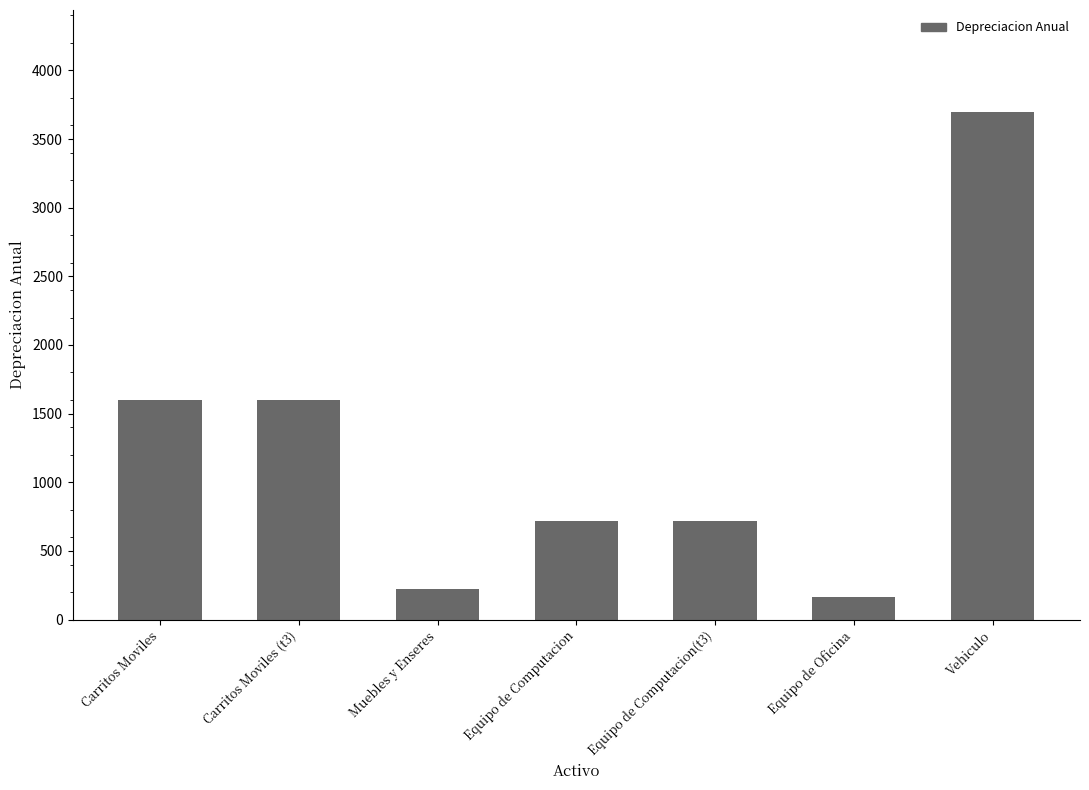

What is the average value?

1247.5